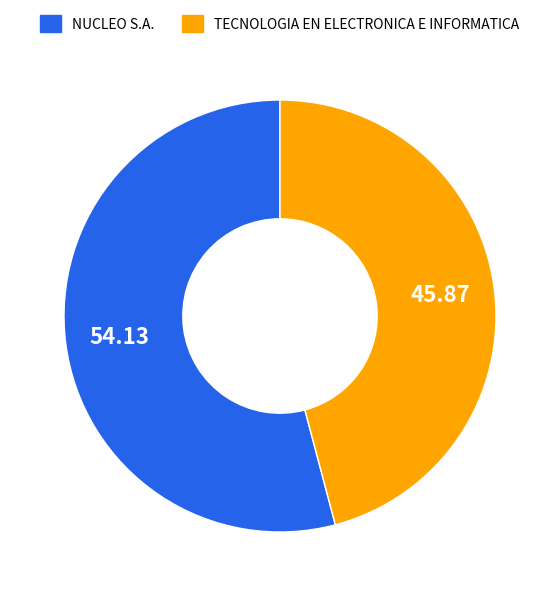

Count the number of slices in the pie.

2